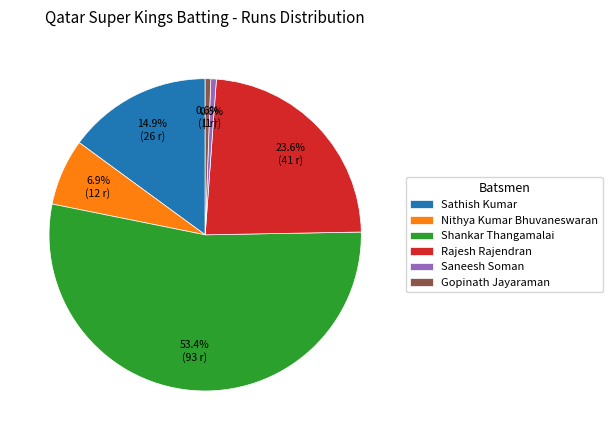

What percentage do Rajesh Rajendran and Shankar Thangamalai together represent?

77.0%